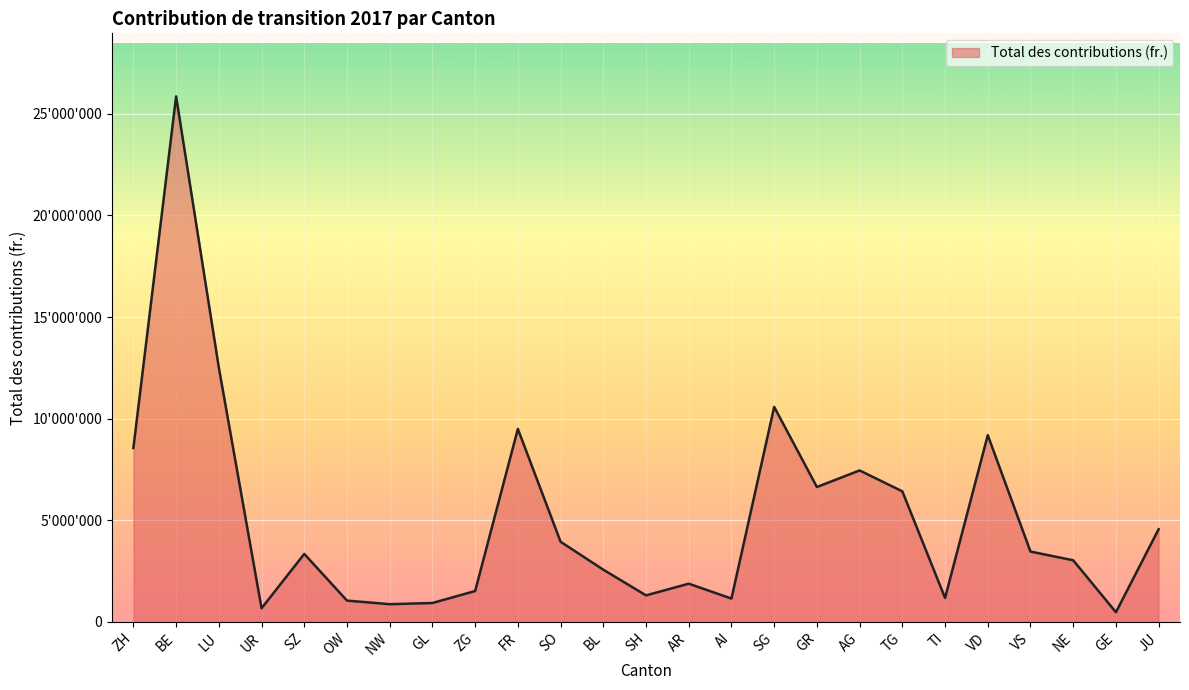

Is this an area chart (filled region under the line)?

Yes